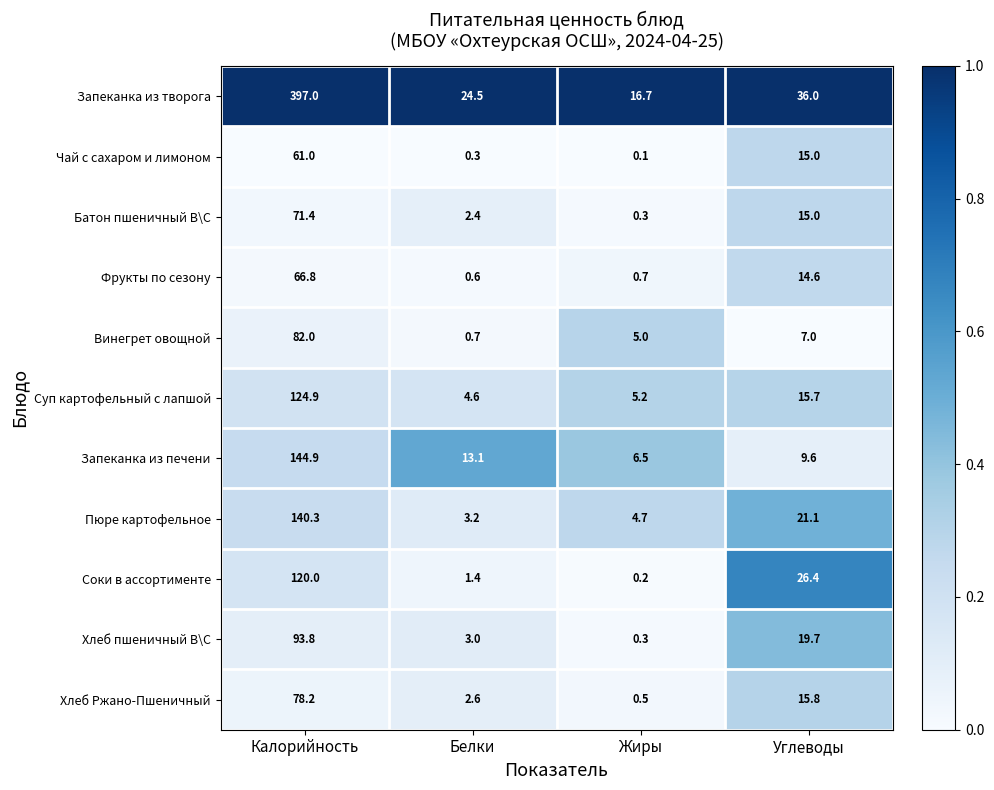

At how many categories does at least one series exceed 0?

4